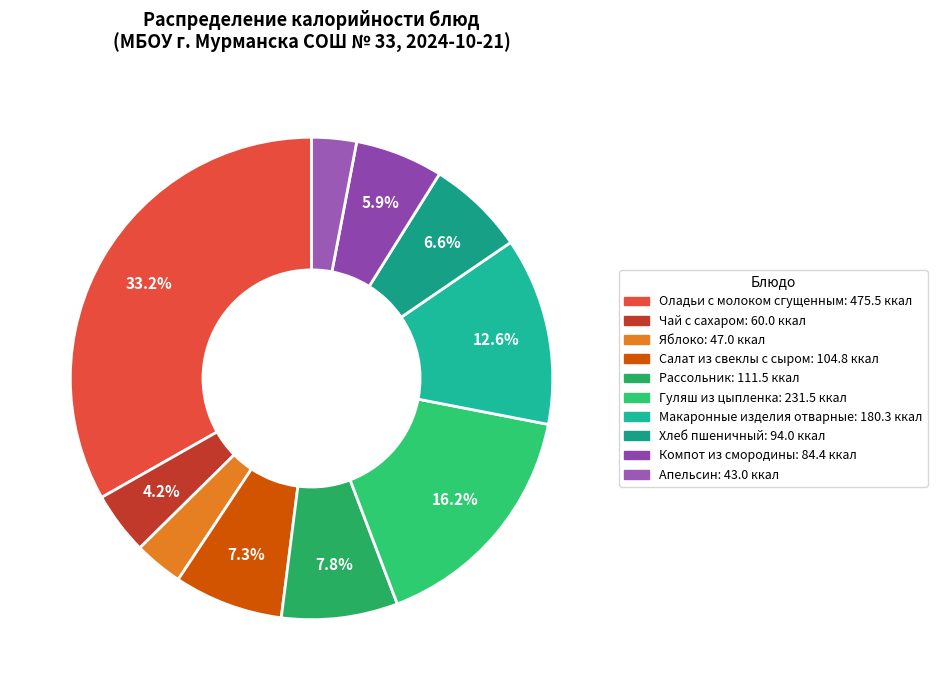

Is Чай с сахаром the majority of the pie?

No